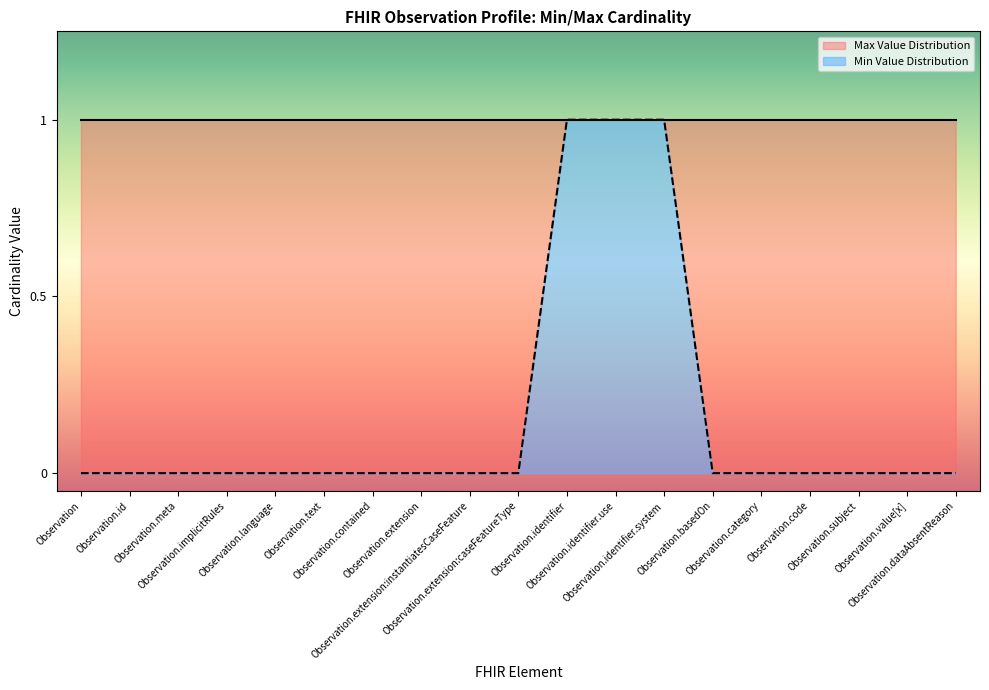

List the labels in order of value, smallest first.

Observation, Observation.id, Observation.meta, Observation.implicitRules, Observation.language, Observation.text, Observation.contained, Observation.extension, Observation.extension:instantiatesCaseFeature, Observation.extension:caseFeatureType, Observation.basedOn, Observation.category, Observation.code, Observation.subject, Observation.value[x], Observation.dataAbsentReason, Observation.identifier, Observation.identifier.use, Observation.identifier.system